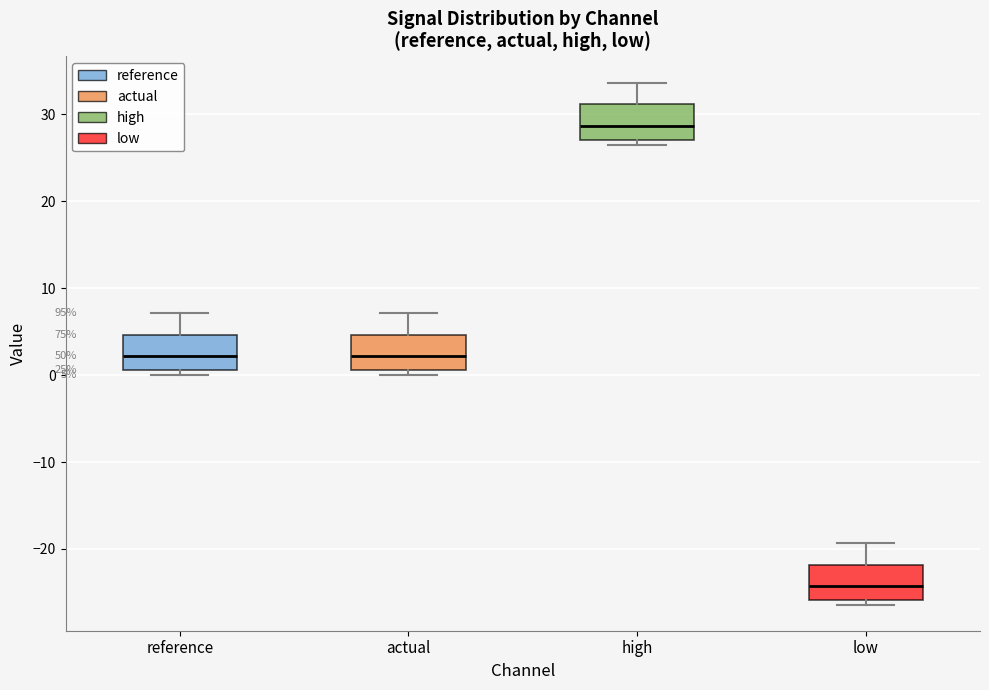

Which box has the lowest median line?

low